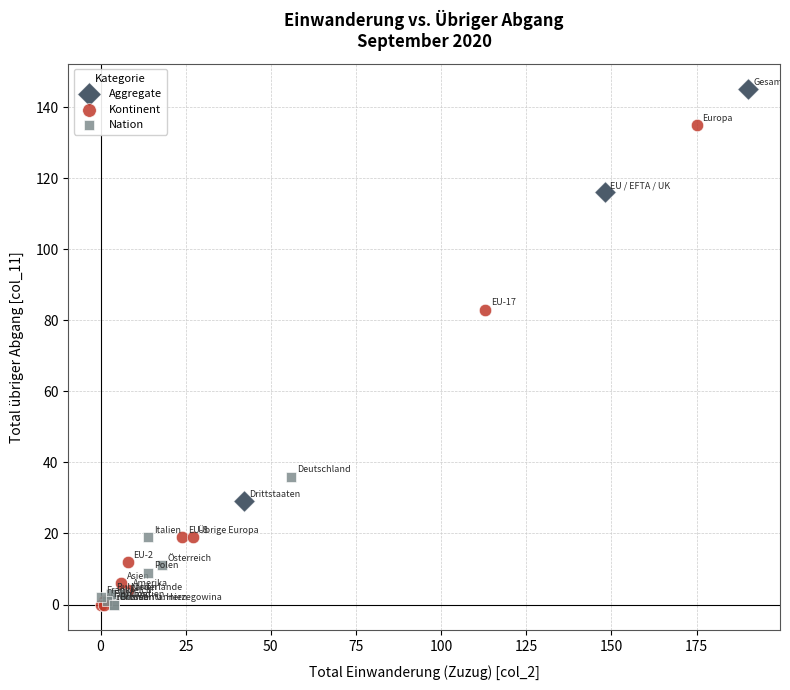

Which series reaches the maximum Y coordinate?

Aggregate